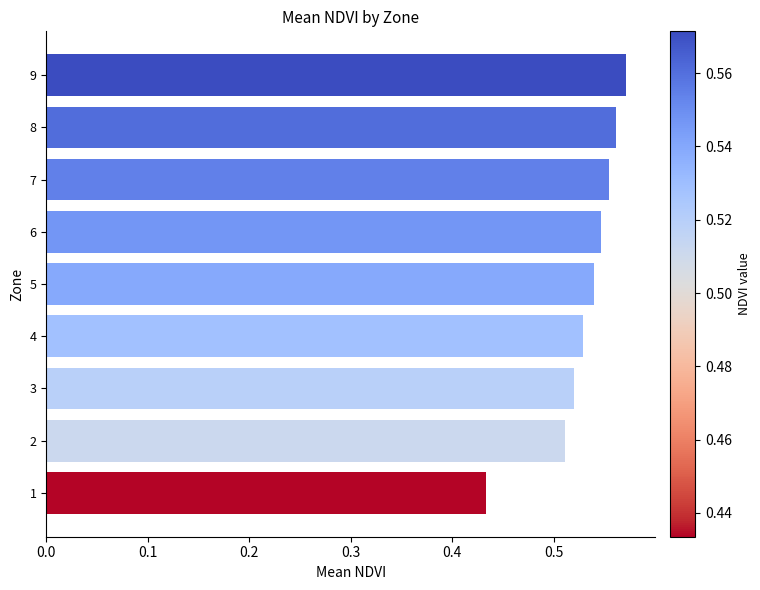

Rank the categories by value from lowest to highest.

1, 2, 3, 4, 5, 6, 7, 8, 9